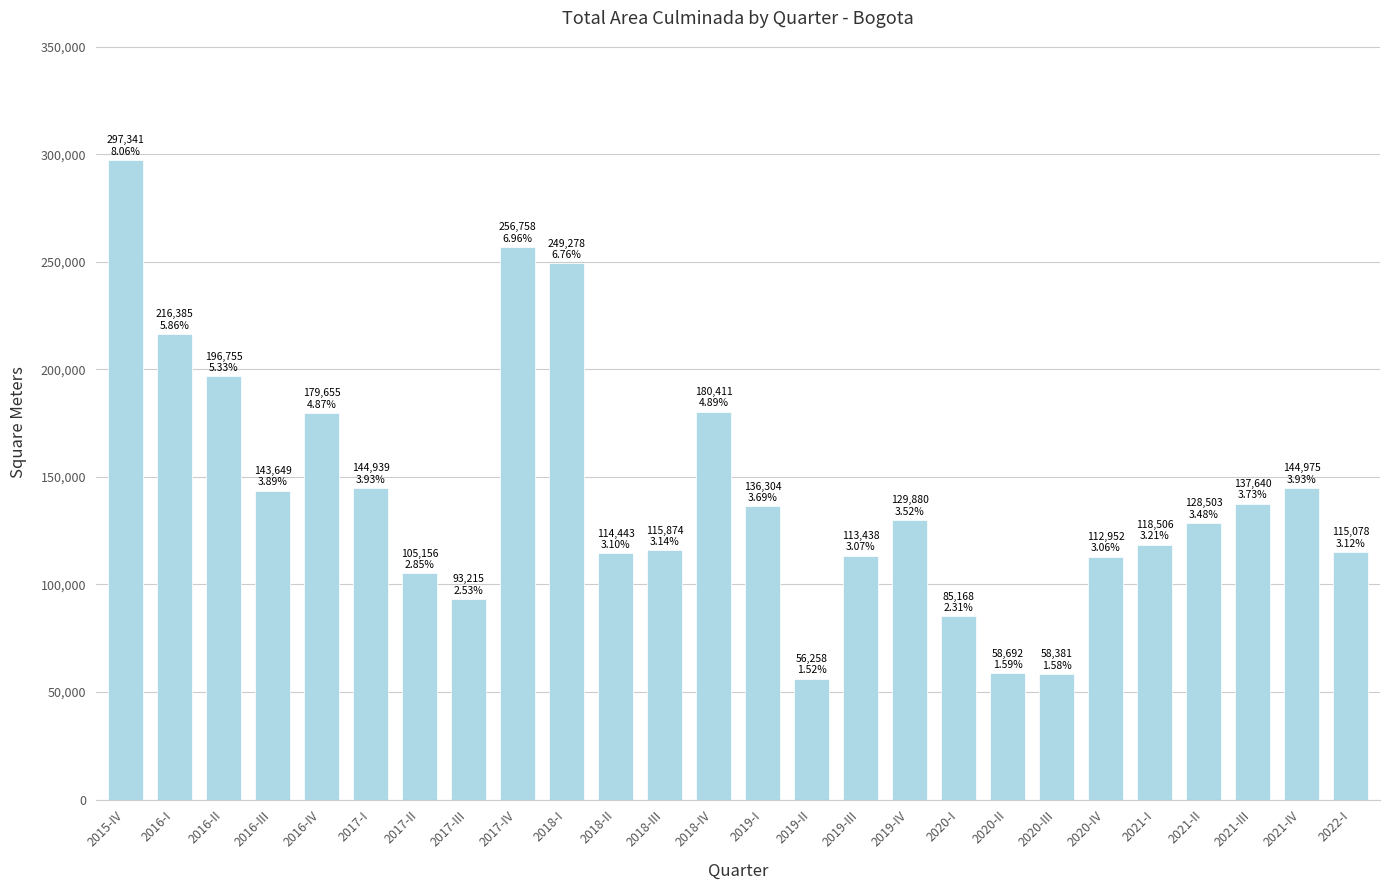

Approximately how many times larger is the value at 2016-II compared to 2016-III?

1.4